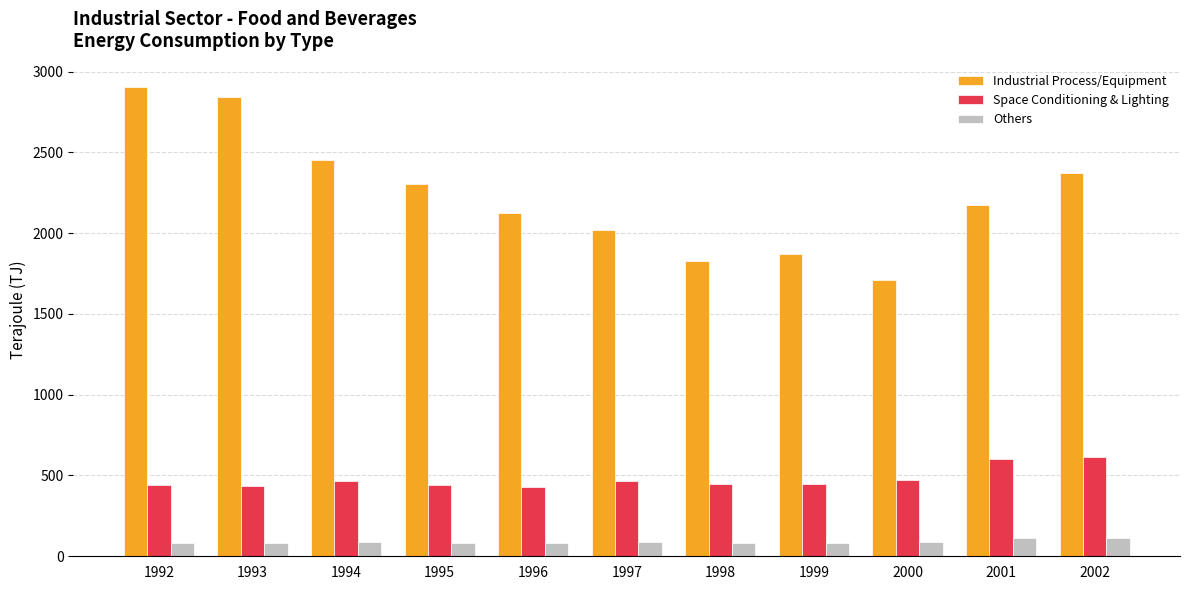

What is the minimum value shown in the chart?

79.4